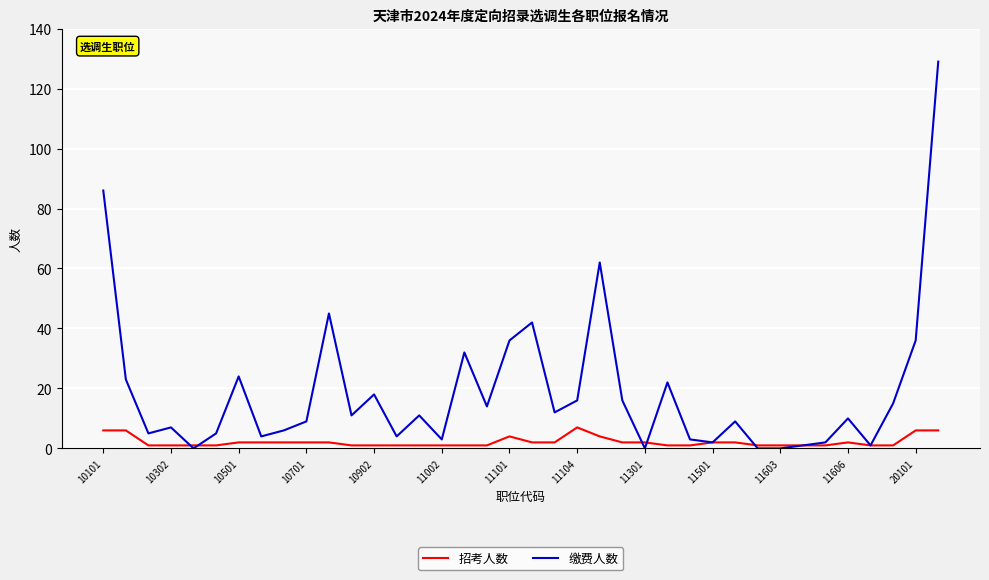

True or false: 缴费人数 and 招考人数 cross at least once.

True